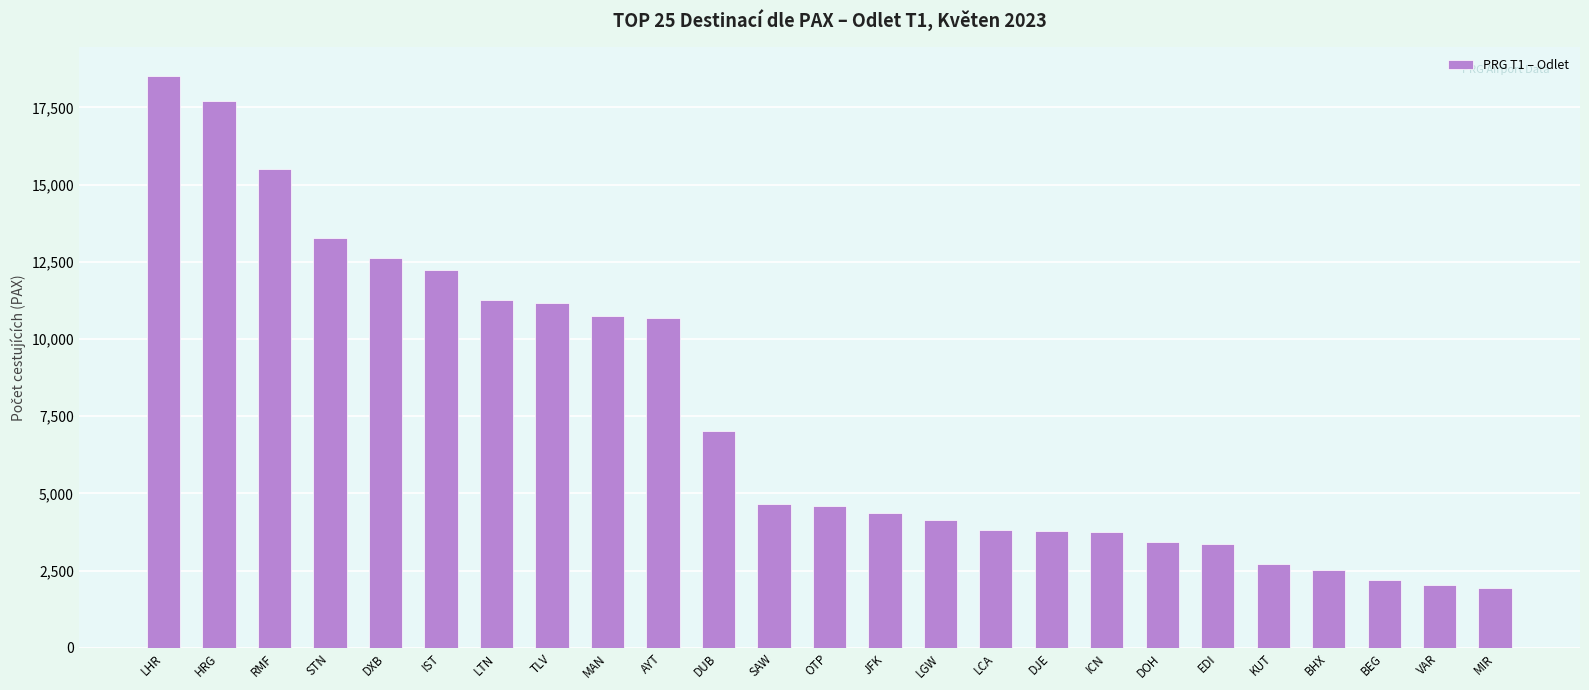

What is the approximate value at HRG?

17709